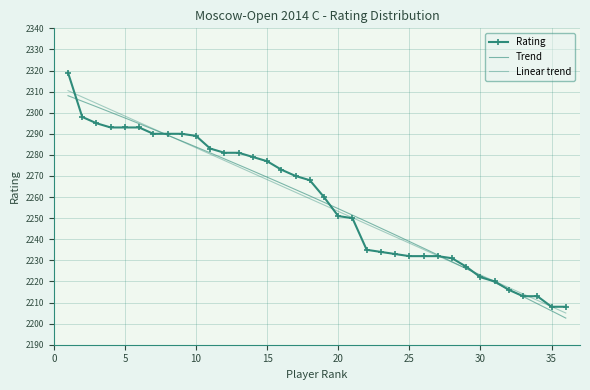

Reading right to left, extract all data points from this chart.

36=2208	35=2208	34=2213	33=2213	32=2216	31=2220	30=2222	29=2227	28=2231	27=2232	26=2232	25=2232	24=2233	23=2234	22=2235	21=2250	20=2251	19=2260	18=2268	17=2270	16=2273	15=2277	14=2279	13=2281	12=2281	11=2283	10=2289	9=2290	8=2290	7=2290	6=2293	5=2293	4=2293	3=2295	2=2298	1=2319